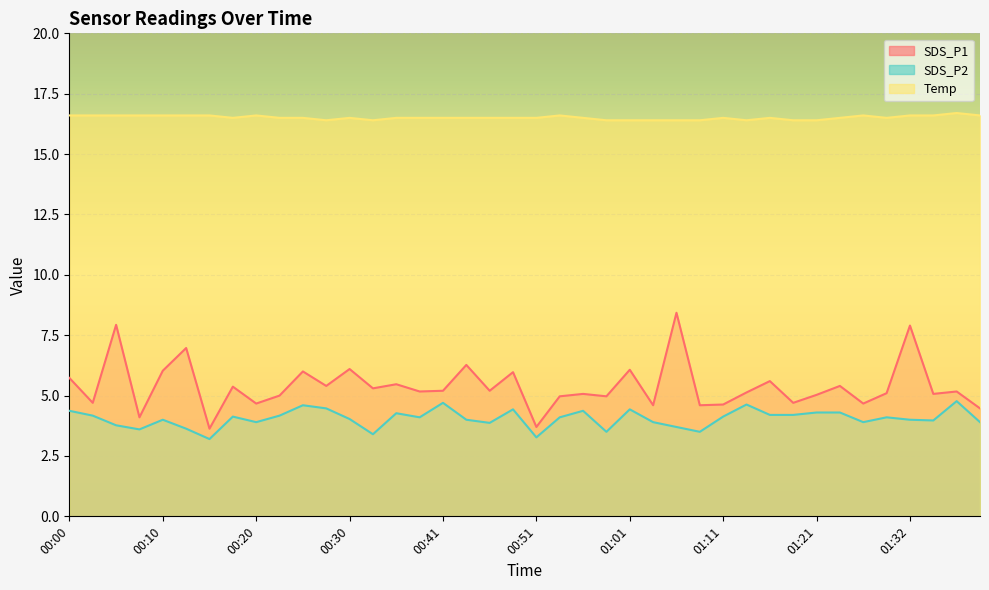

Where does the SDS_P1 series first go above 5?

00:00